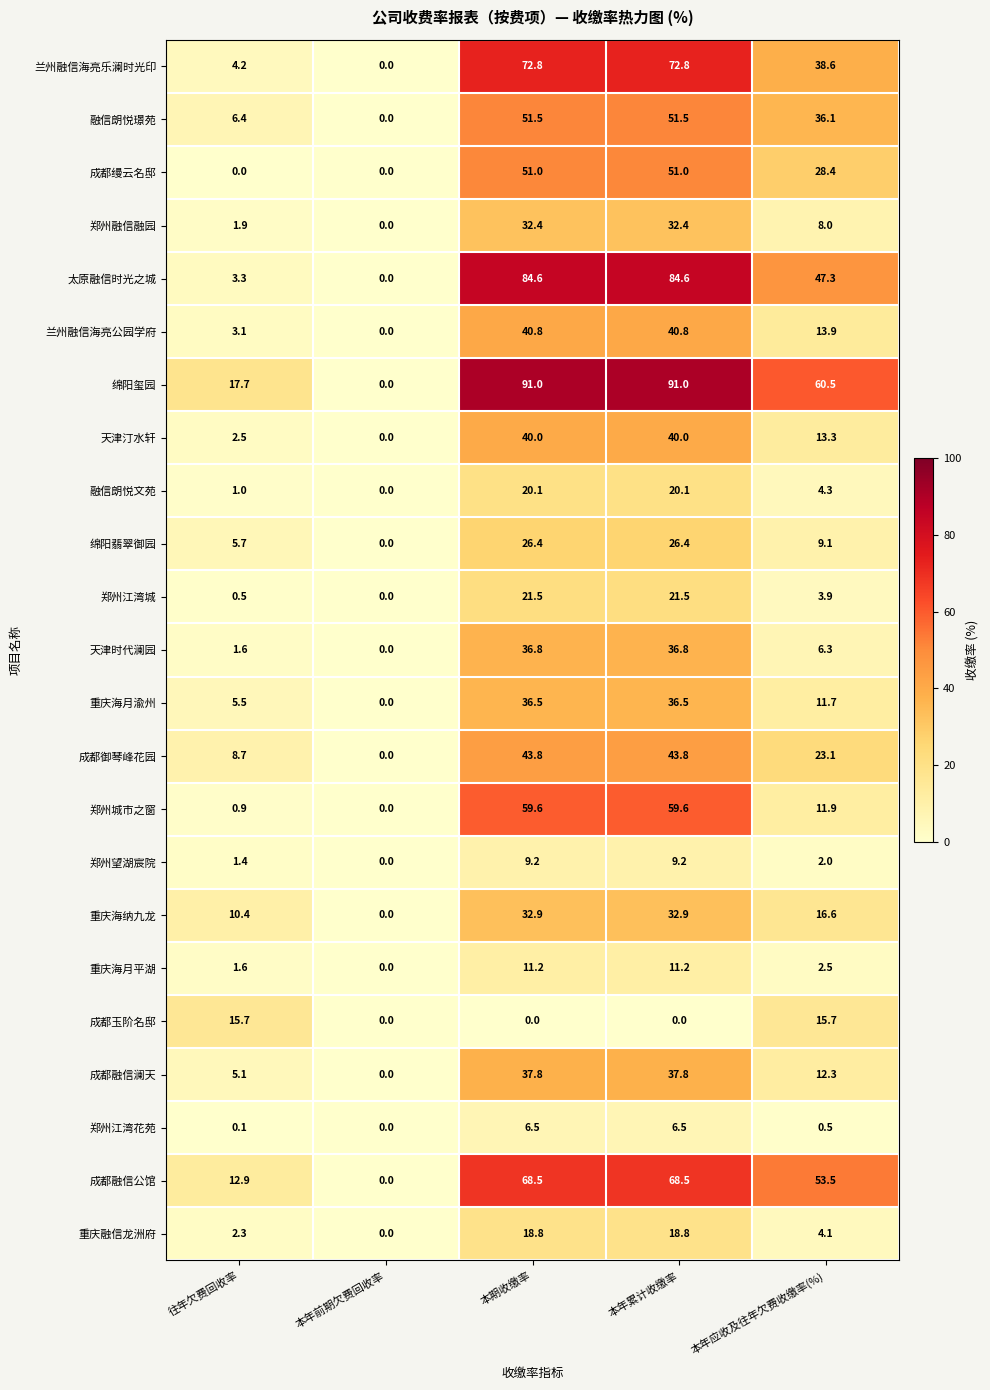

The 绵阳玺园 series shows 91.0 at 本期收缴率. True or false?

True